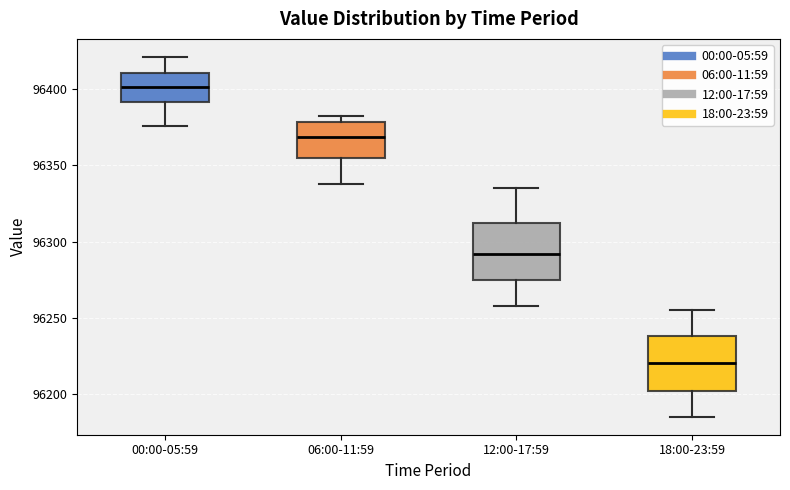

Which box's median line is the lowest?

18:00-23:59